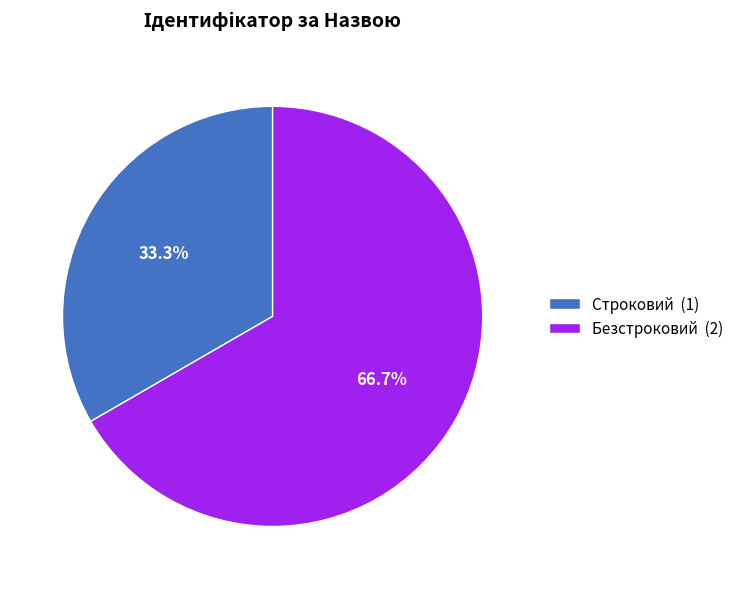

Is there a majority slice in this chart?

Yes